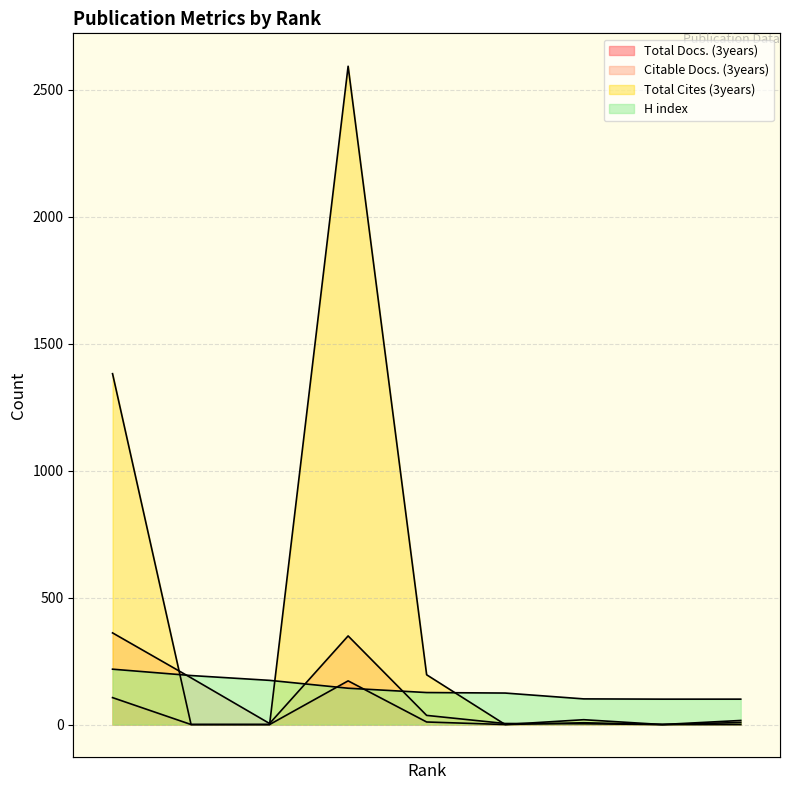

Count the number of data series in this chart.

4